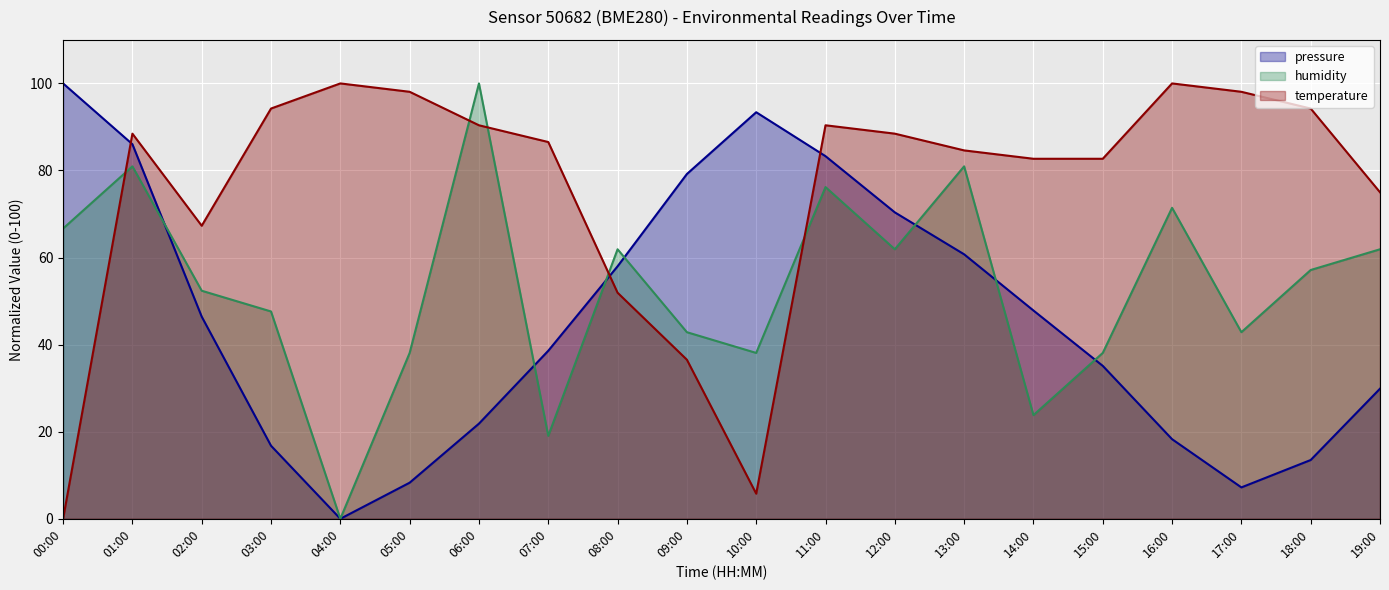

What is the difference between the highest and lowest values at 16:00?

81.7